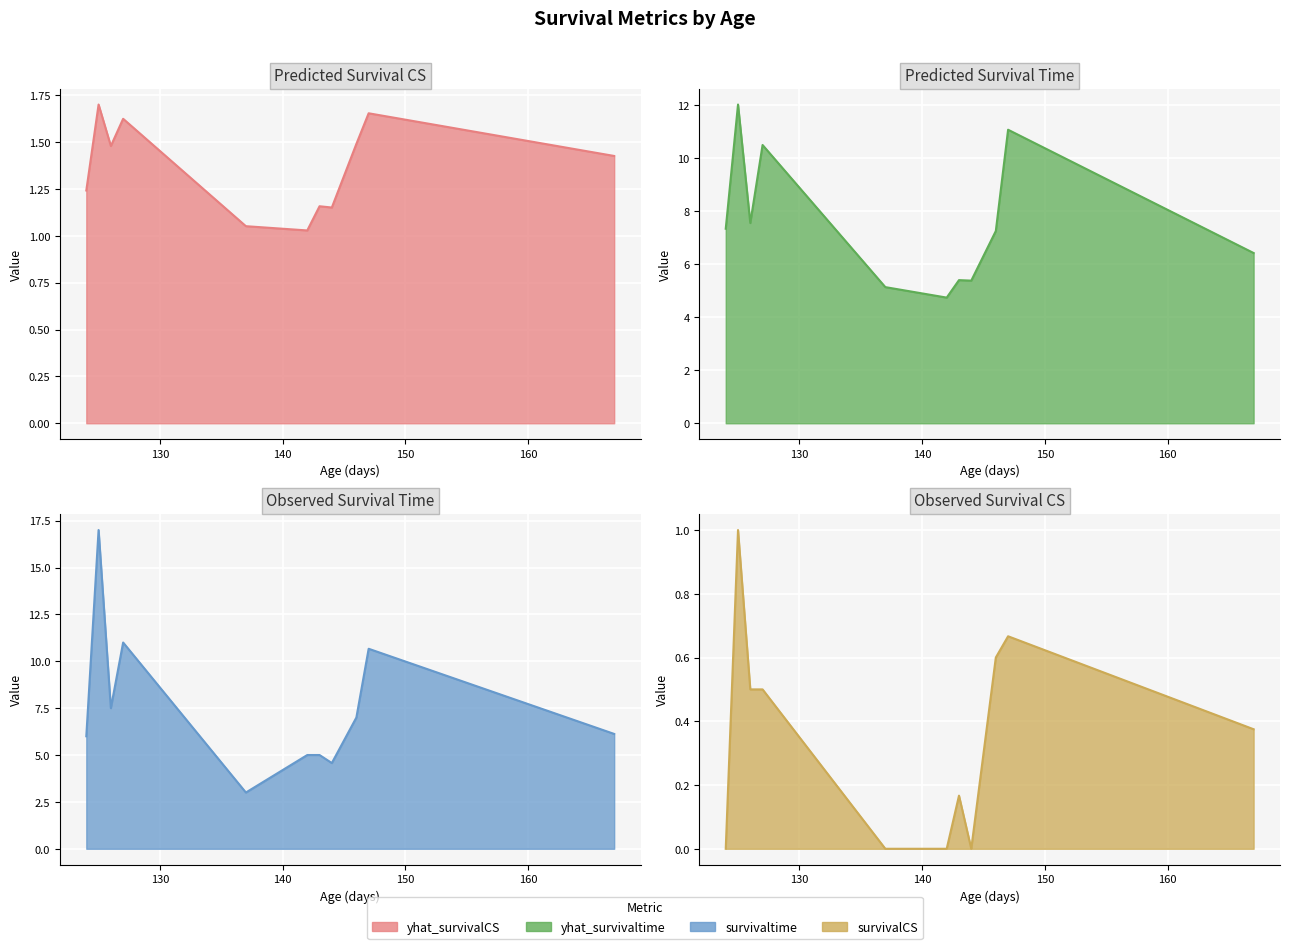

What are all the series names shown in the legend?

yhat_survivalCS, yhat_survivaltime, survivaltime, survivalCS